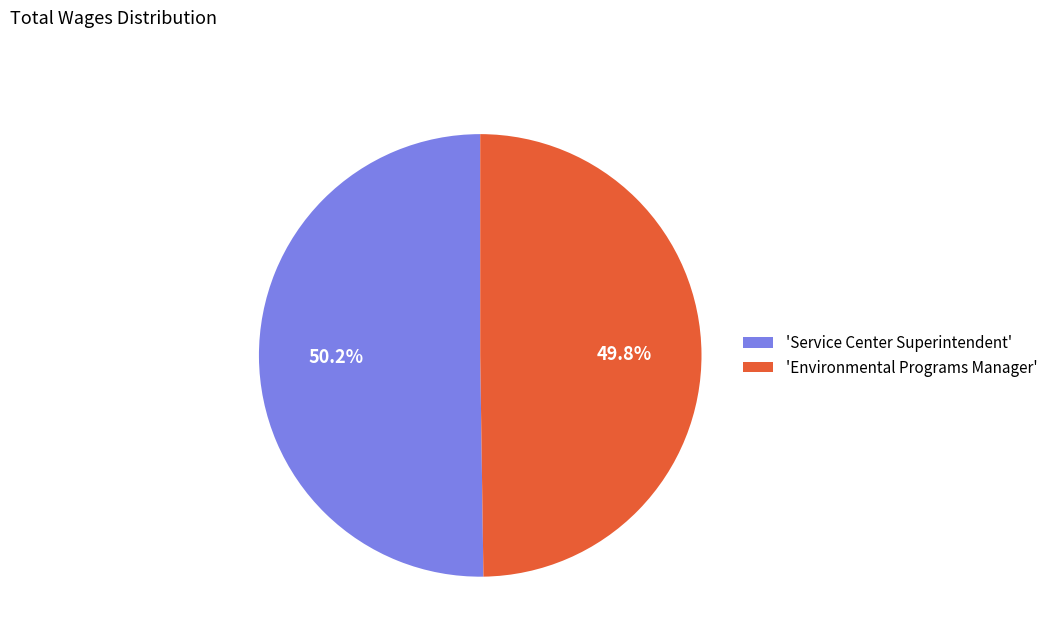

Is the sum of 'Environmental Programs Manager' and 'Service Center Superintendent' greater than half?

Yes